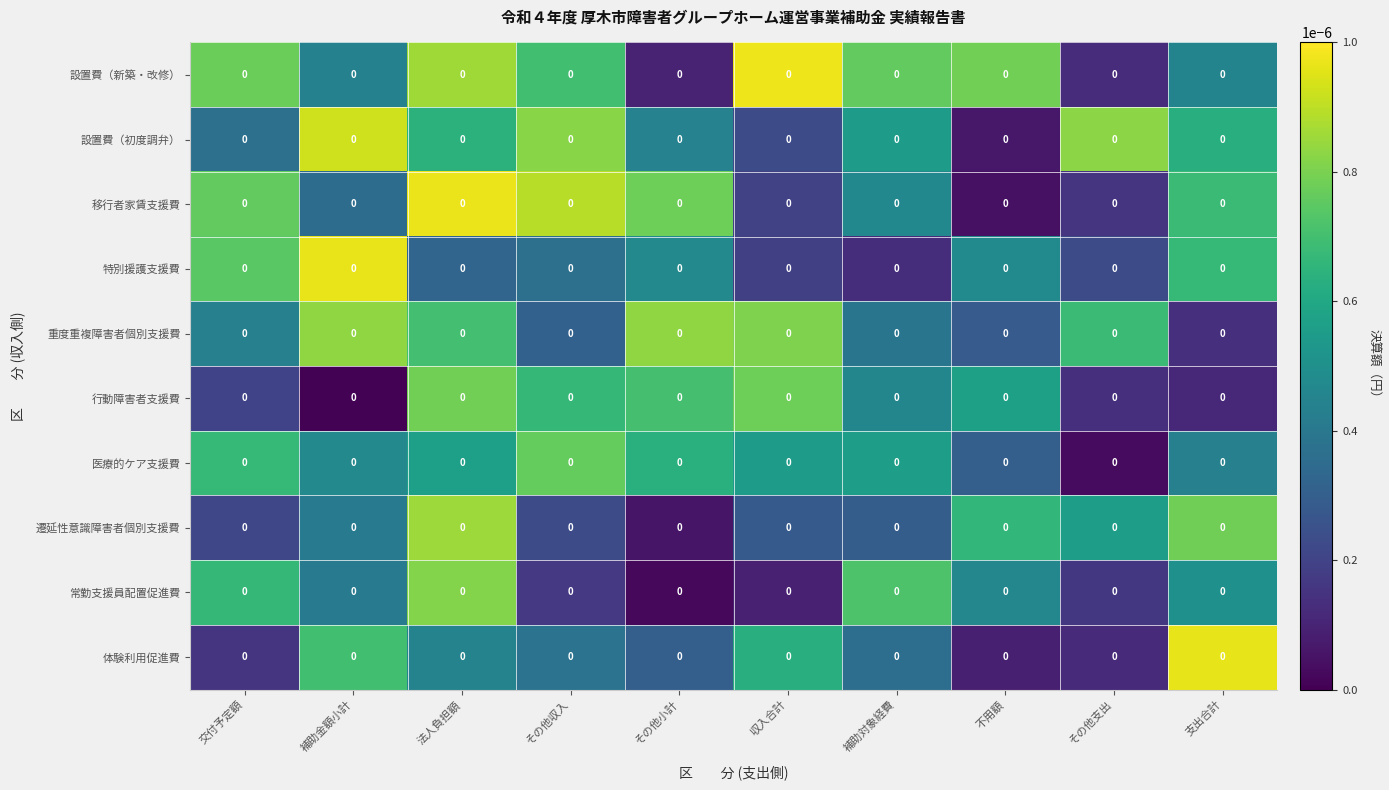

Rank the categories by 遷延性意識障害者個別支援費 value from lowest to highest.

その他小計, 交付予定額, その他収入, 収入合計, 補助対象経費, 補助金額小計, その他支出, 不用額, 支出合計, 法人負担額